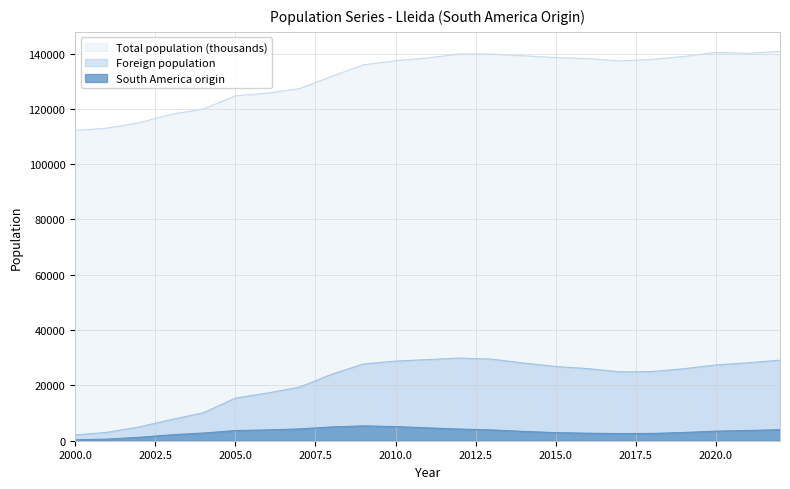

Which category has the highest value in the Foreign population series?

2012